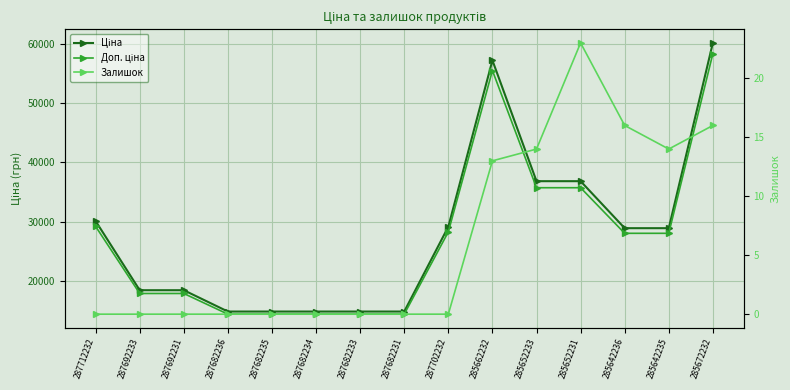

What is the label of the 5th point from the left?

287682235